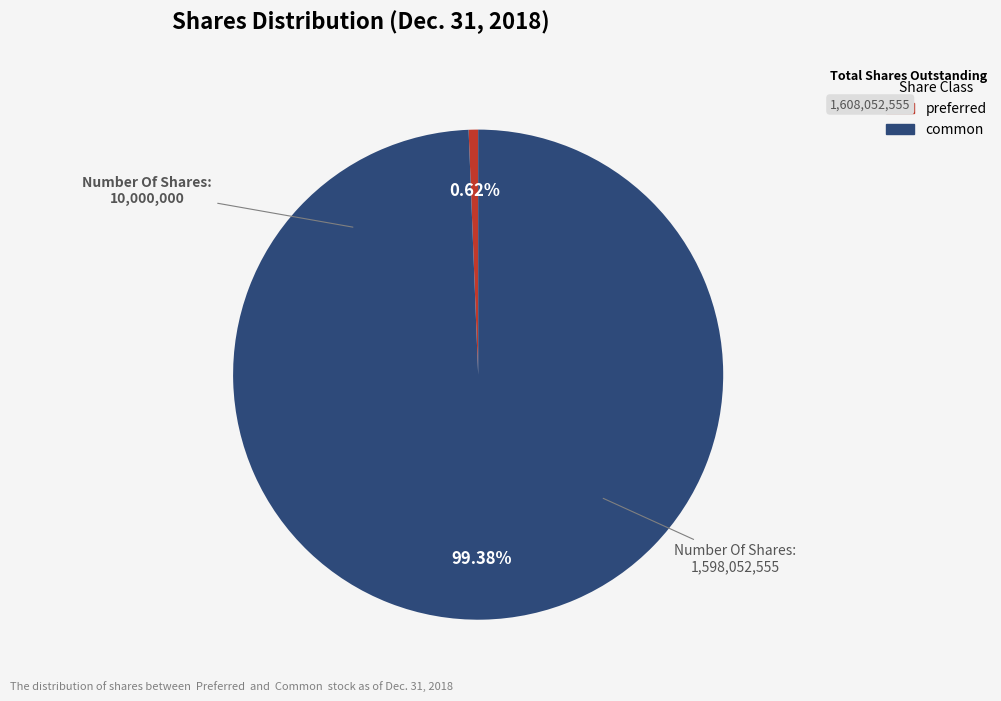

Does any single category account for the majority?

Yes